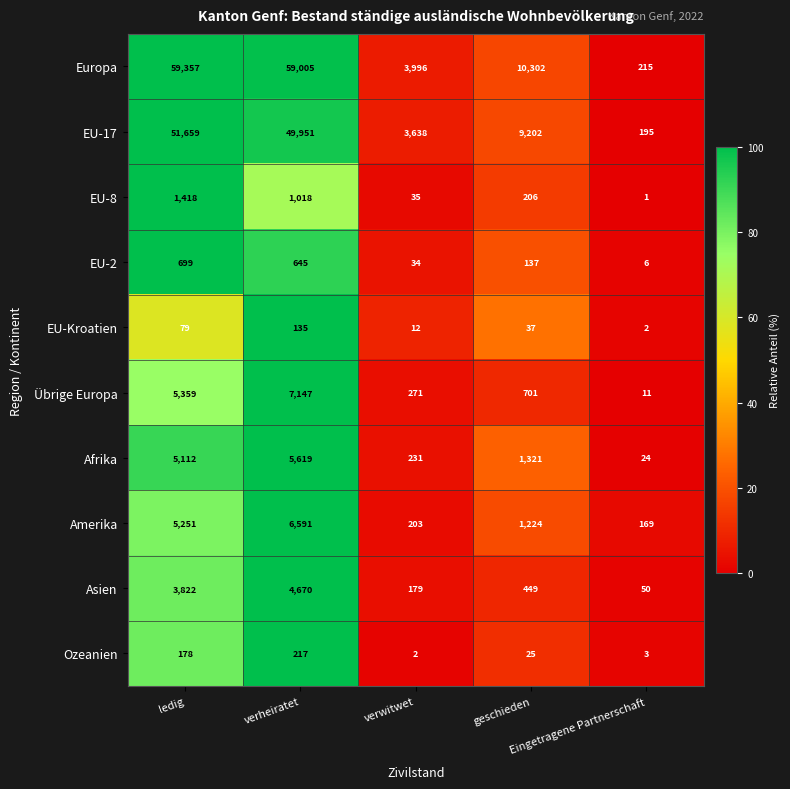

What is the average value of the Afrika series?

2461